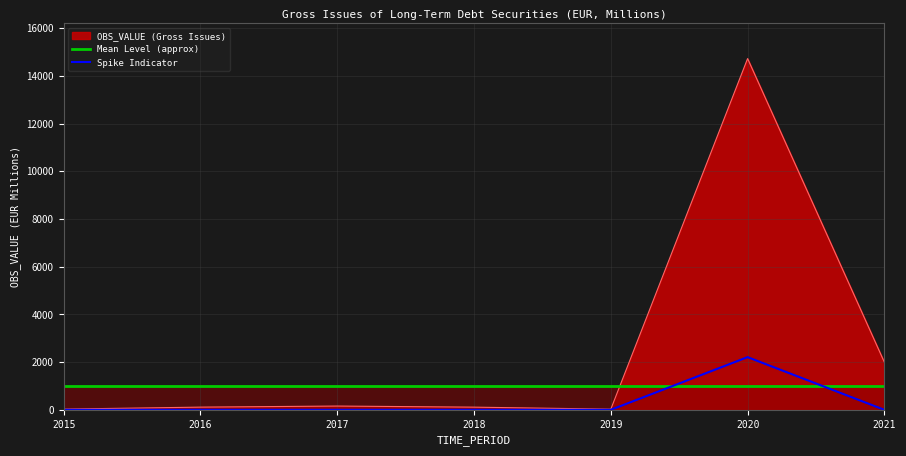

Does the chart display data point markers on the line(s)?

No